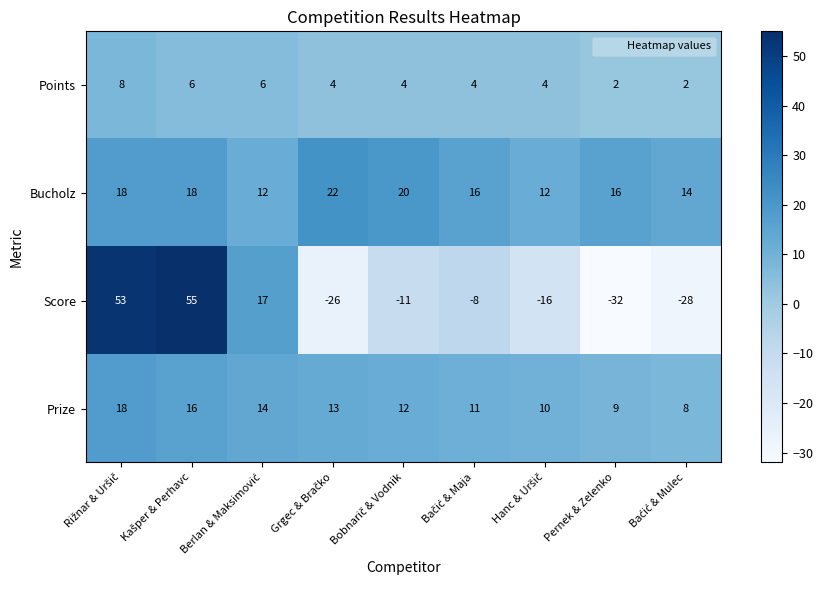

Count the Points values in the range 4 to 6.

6